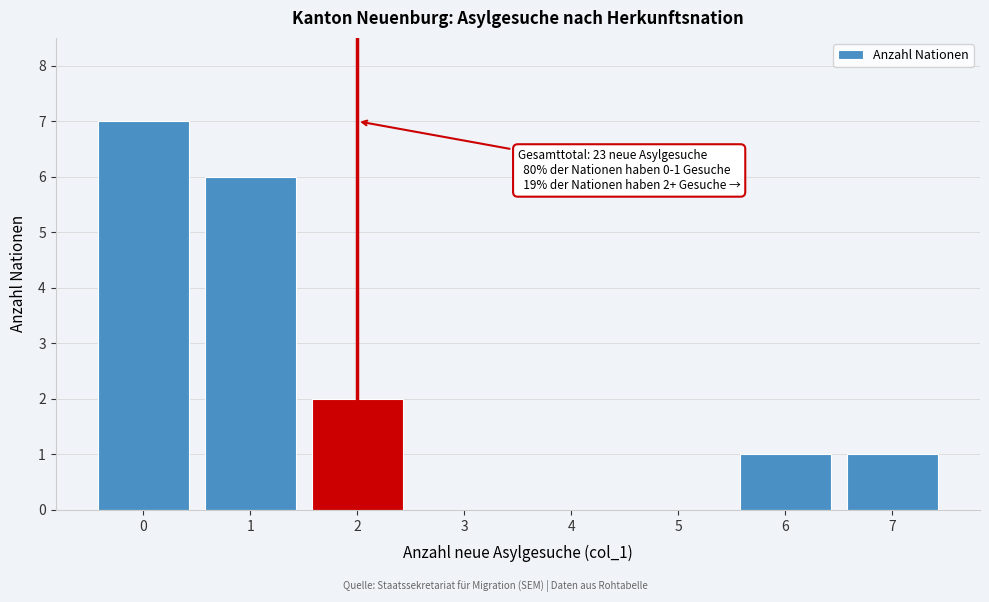

Reading left to right, what are all the values shown in this chart?

0=7	1=6	2=2	3=0	4=0	5=0	6=1	7=1